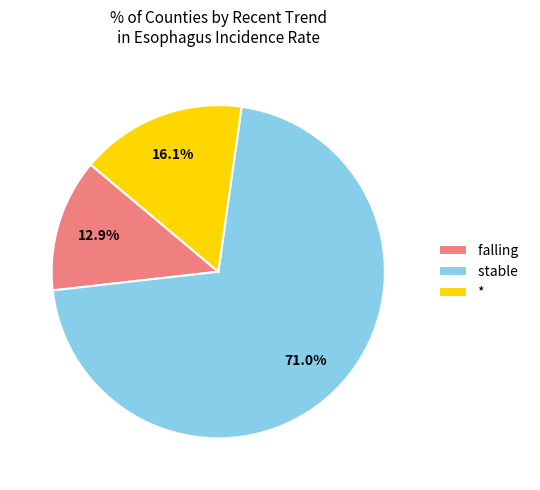

What is the smallest slice in the pie chart?

falling